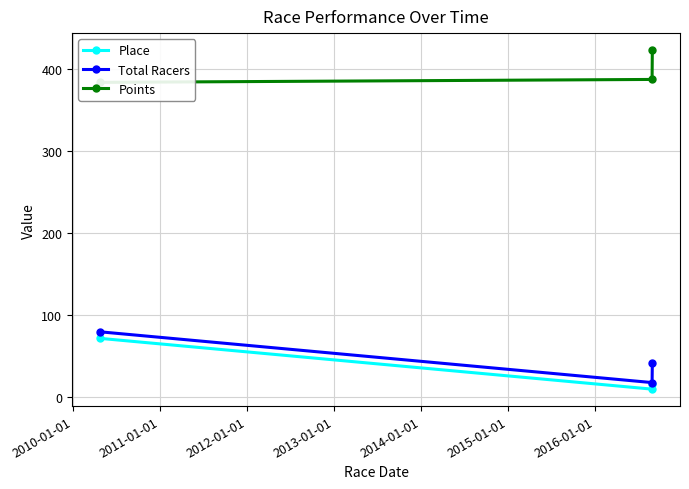

What is the value of the Points point at the 3rd from the left?

422.8